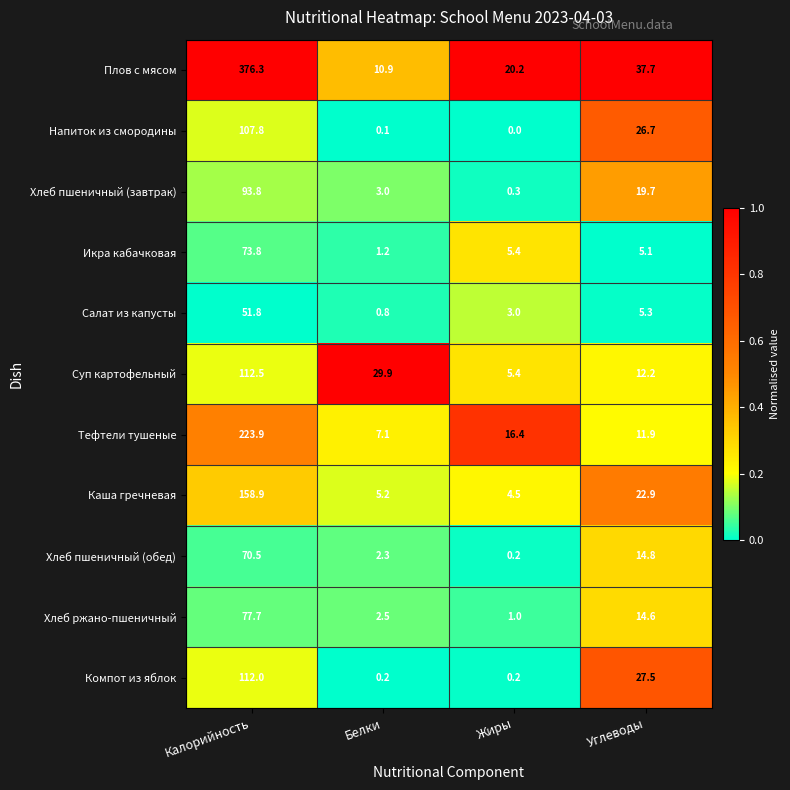

Rank the series at Углеводы from highest to lowest value.

Плов с мясом, Компот из яблок, Напиток из смородины, Каша гречневая, Хлеб пшеничный (завтрак), Хлеб пшеничный (обед), Хлеб ржано-пшеничный, Суп картофельный, Тефтели тушеные, Салат из капусты, Икра кабачковая